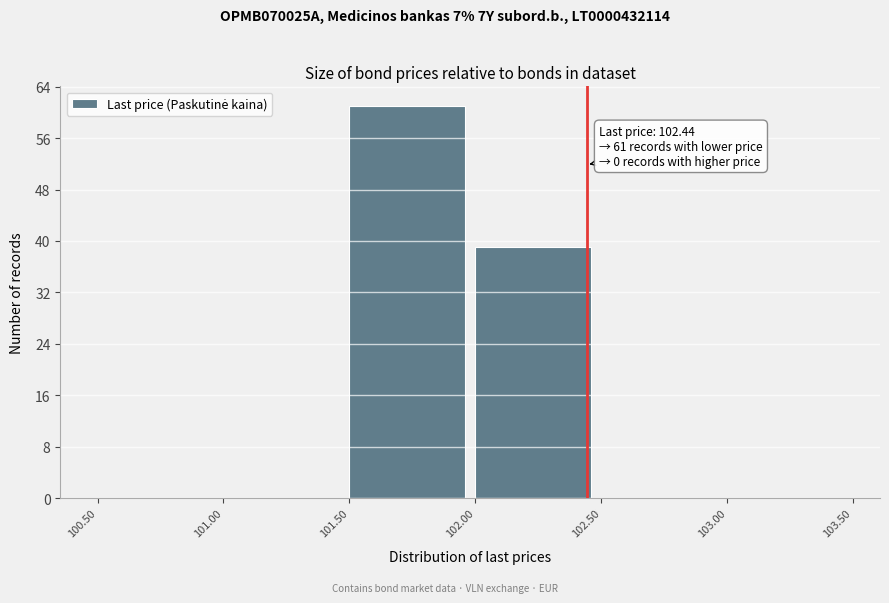

Over which range of the x-axis is the bar tallest?

101.50 to 102.00